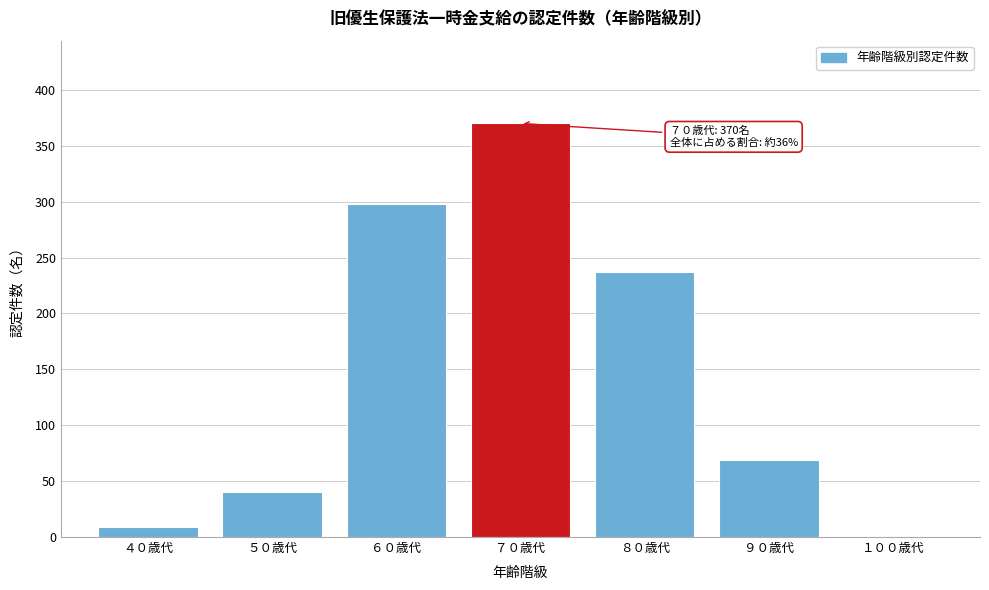

Reading right to left, list all the values displayed in this chart.

１００歳代=1	９０歳代=69	８０歳代=237	７０歳代=370	６０歳代=298	５０歳代=40	４０歳代=9